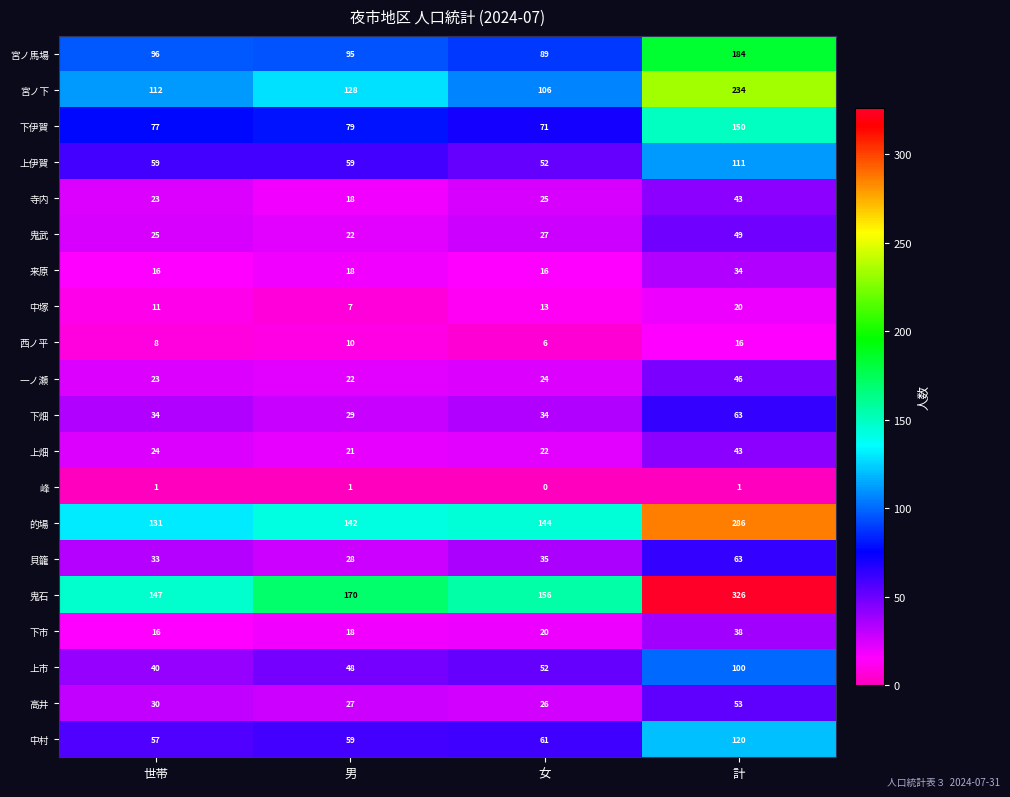

Count the number of data series in this chart.

20